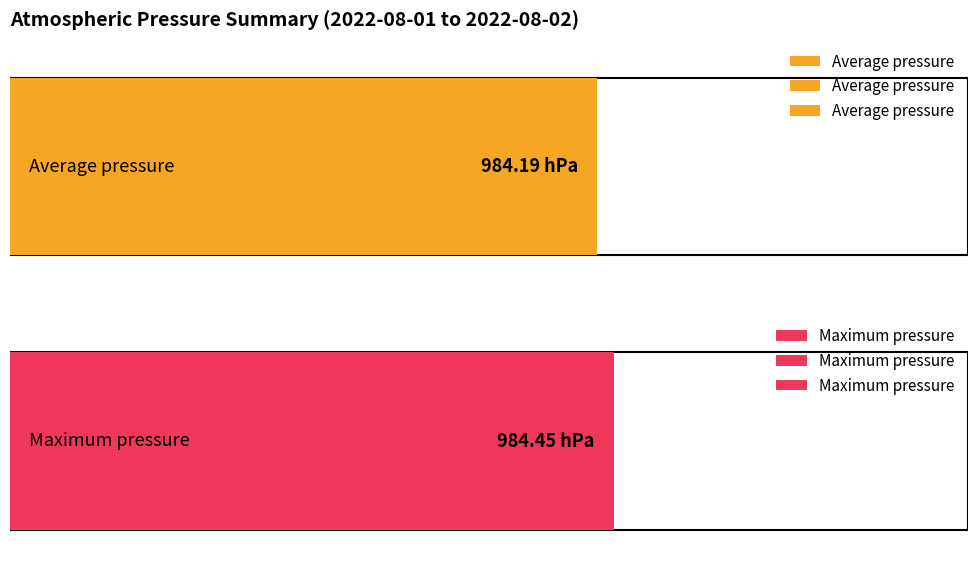

True or false: Maximum pressure has a value of 1708.8 at 21:00.

False